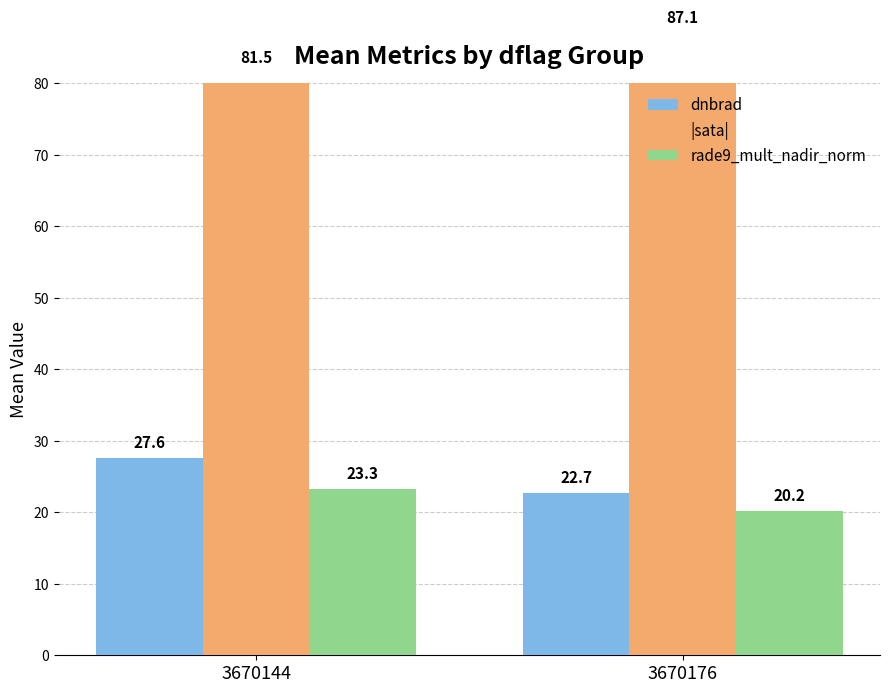

Reading left to right, transcribe all the data shown in this chart.

dnbrad: 27.6	22.7
|sata|: 81.5	87.1
rade9_mult_nadir_norm: 23.3	20.2